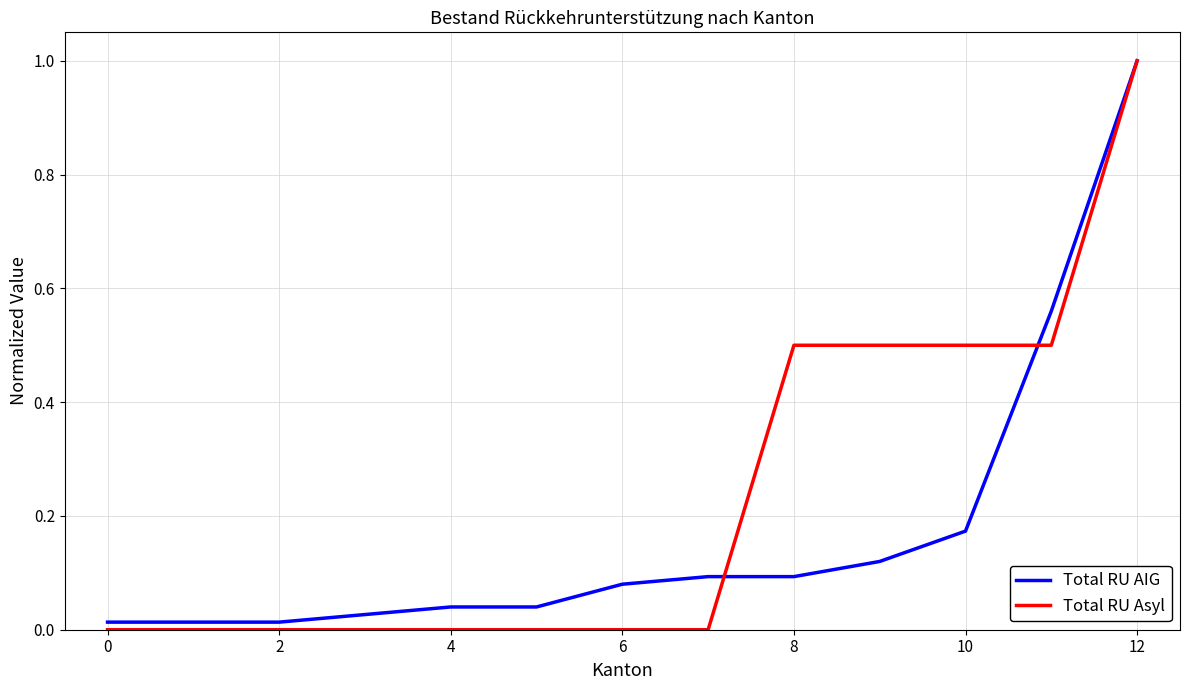

Which series has the largest total across all categories?

Total RU Asyl